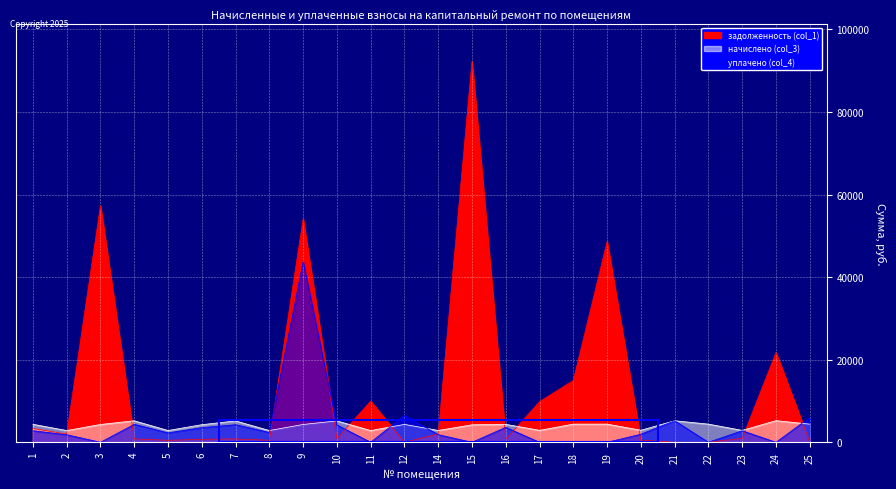

Reading left to right, transcribe all the data shown in this chart.

задолженность (col_1): 1=3356.7	2=1990.0	3=57302.2	4=823.8	5=474.7	6=709.5	7=812.0	8=473.4	9=54071.7	10=862.2	11=9968.2	12=0.0	14=2006.2	15=92197.4	16=723.6	17=9845.4	18=14987.5	19=48597.5	20=514.9	21=0.0	22=0.0	23=953.0	24=21738.1	25=0.0
начислено (col_3): 1=4357.1	2=2840.6	3=4310.9	4=5203.9	5=2848.3	6=4257.0	7=5173.1	8=2840.6	9=4310.9	10=5173.1	11=2840.6	12=4334.0	14=2863.7	15=4226.2	16=4341.7	17=2886.8	18=4395.5	19=4395.5	20=2909.8	21=5211.5	22=4395.5	23=2879.0	24=5234.6	25=4395.5
уплачено (col_4): 1=2799.2	2=1824.9	3=0.0	4=4343.8	5=2266.9	6=3534.7	7=4252.4	8=2361.9	9=43742.8	10=4196.2	11=0.0	12=6497.2	14=1839.8	15=0.0	16=3618.1	17=0.0	18=0.0	19=0.0	20=1937.0	21=5211.5	22=0.0	23=2793.9	24=0.0	25=6000.0